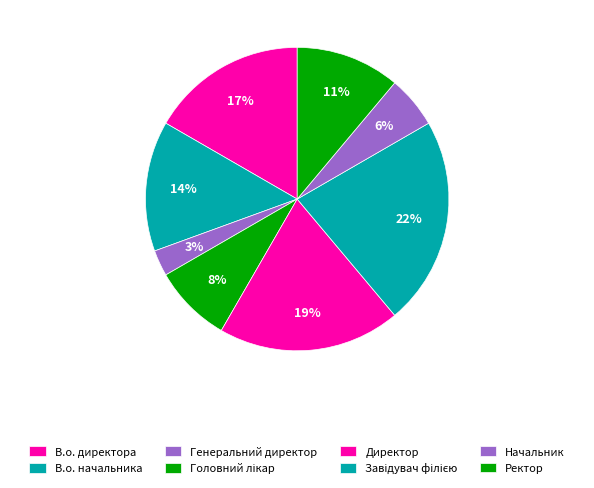

How many segments does this pie chart have?

8